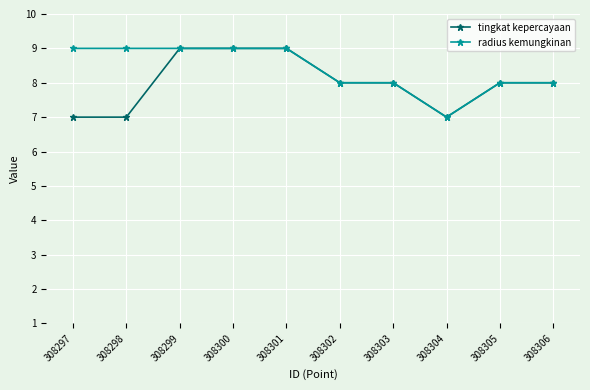

What is the value of the tingkat kepercayaan point at the 5th from the left?

9